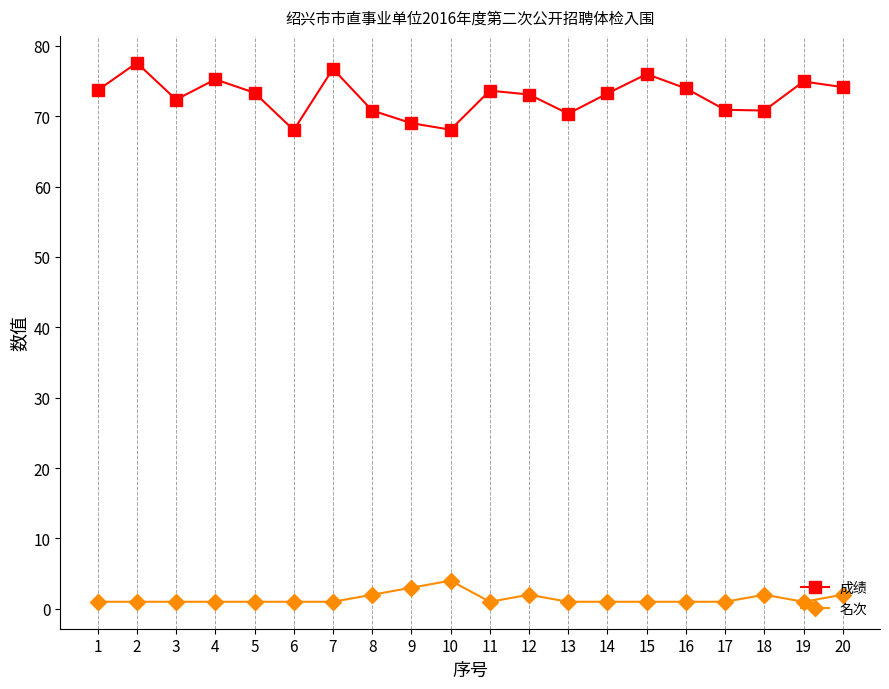

Which series has the largest total across all categories?

成绩